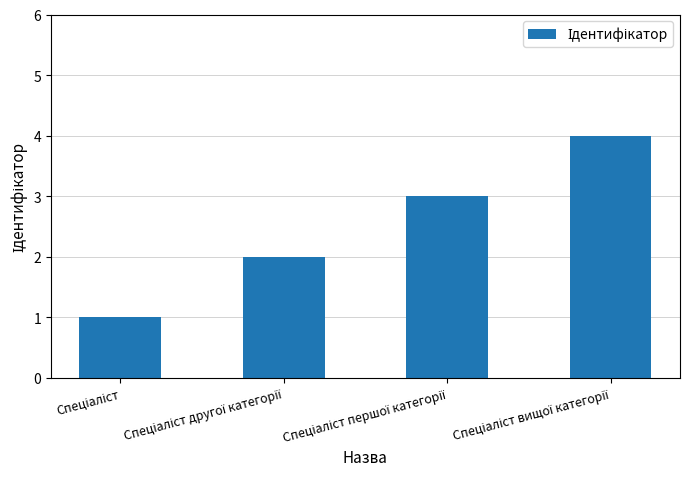

What is the sum of all values?

10